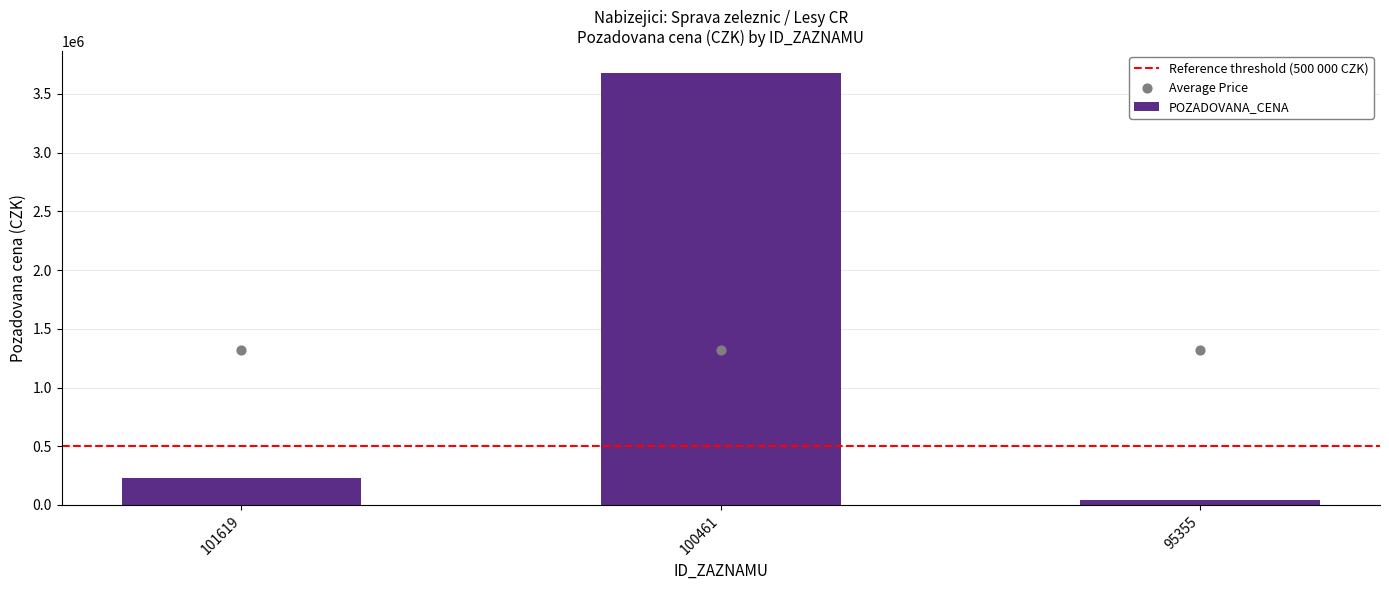

Between 95355 and 101619, which is larger?

101619